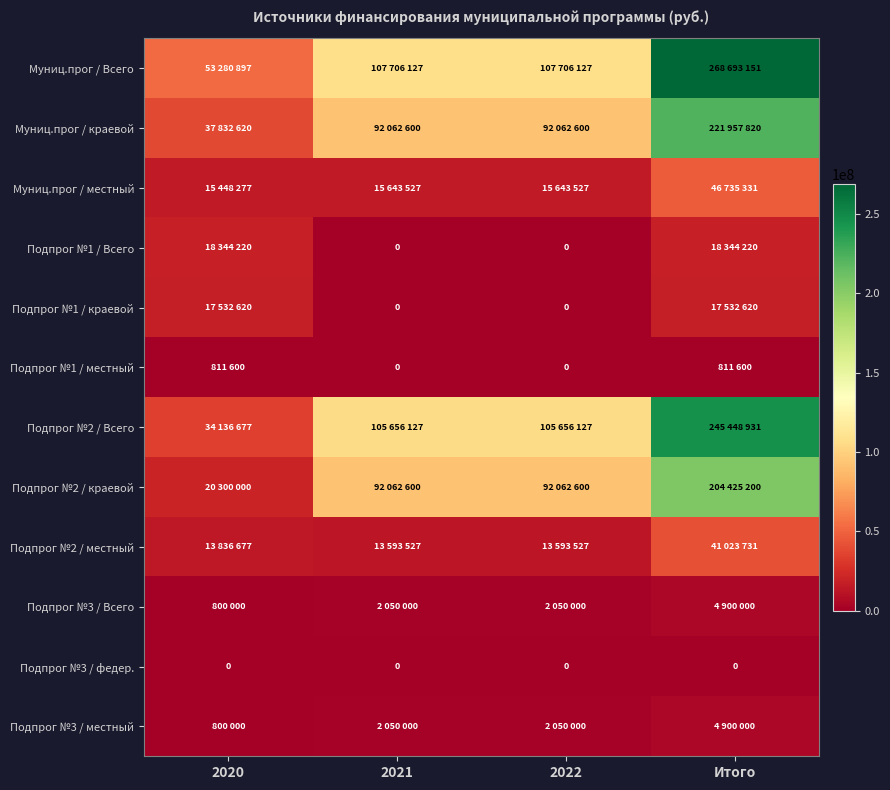

What is the sum of all Муниц.прог / Всего values?

537386302